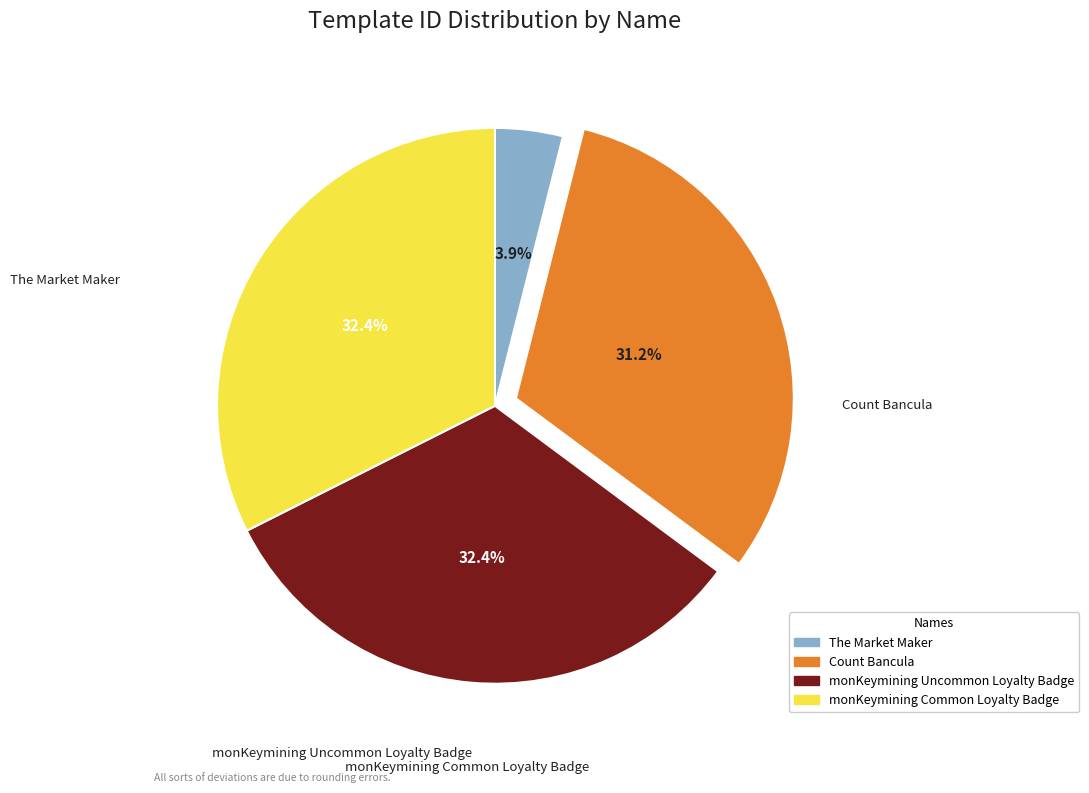

What percentage is the The Market Maker slice, to the nearest percent?

4%